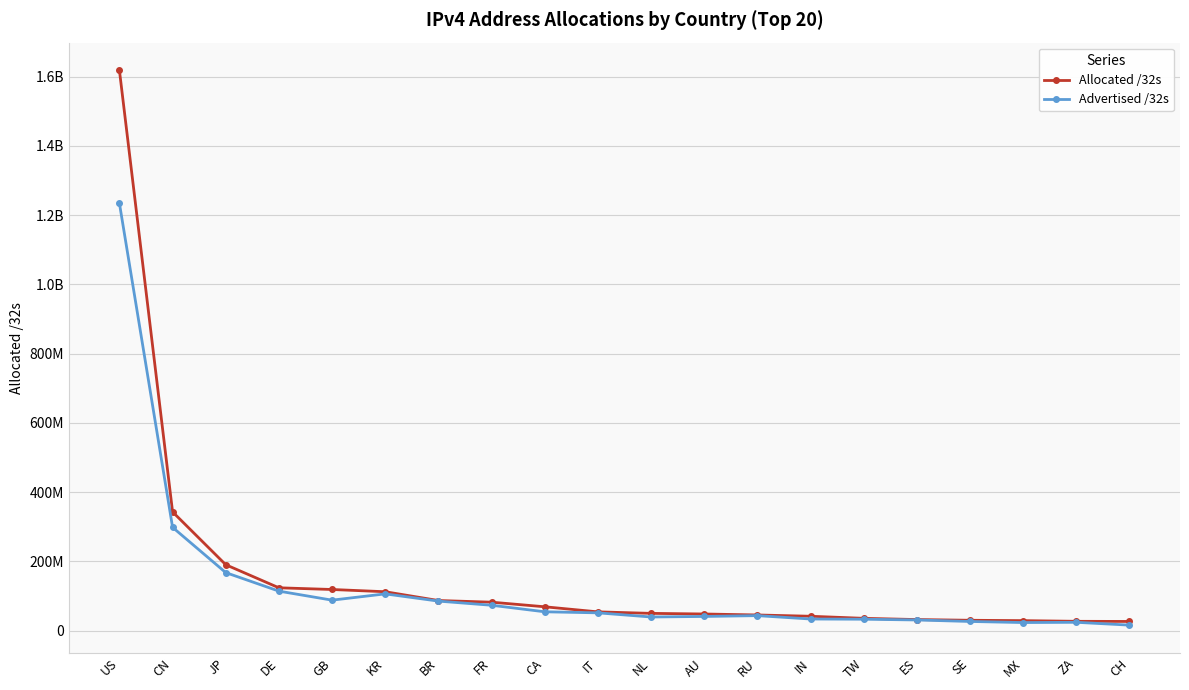

Is this an area chart (filled region under the line)?

No